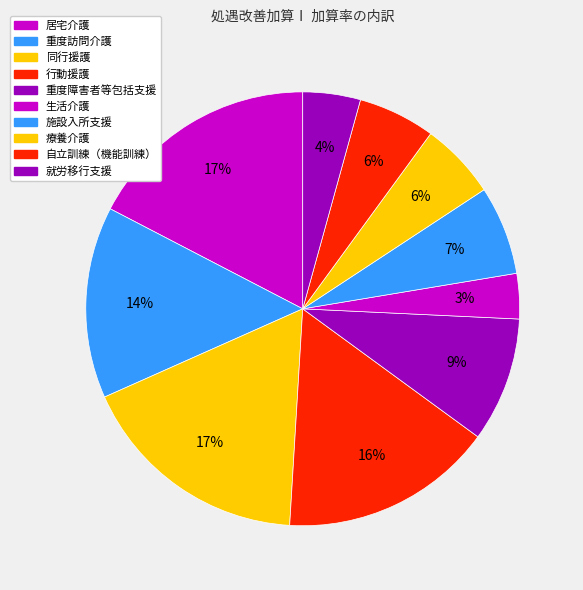

To the nearest percent, what percentage of the pie is 重度障害者等包括支援?

9%